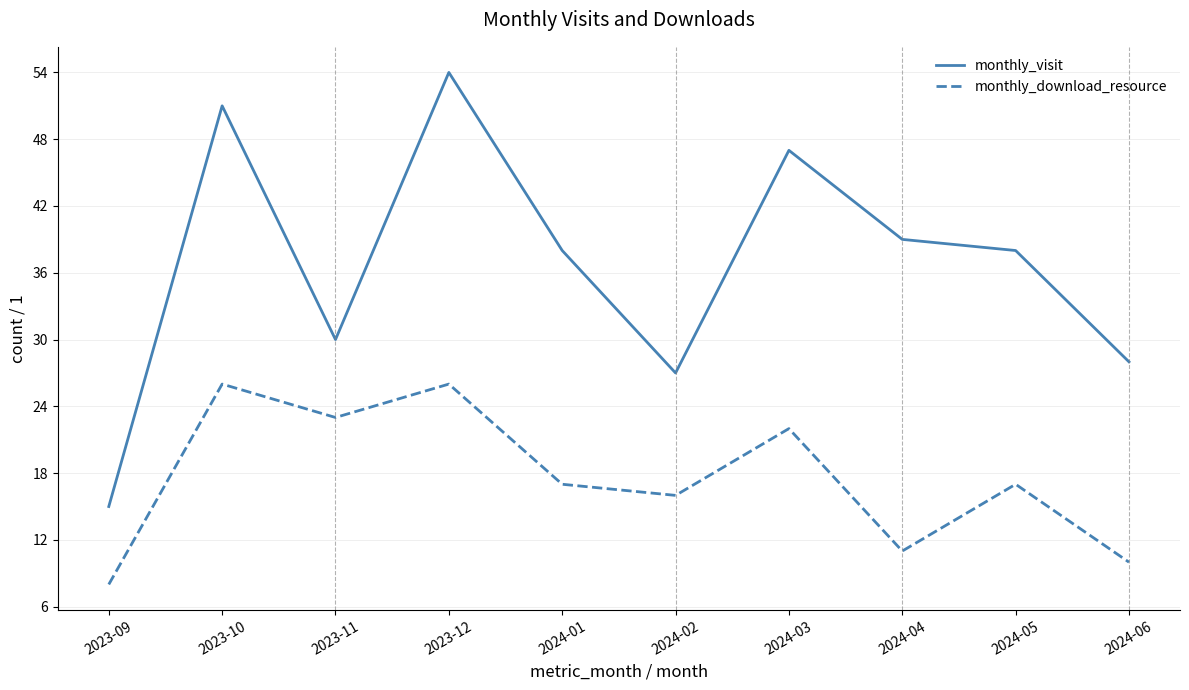

Which series has the largest total across all categories?

monthly_visit